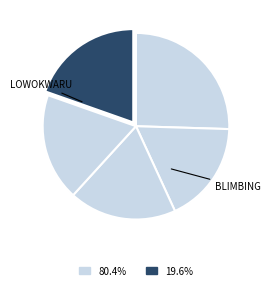

How many slices are in this pie chart?

5